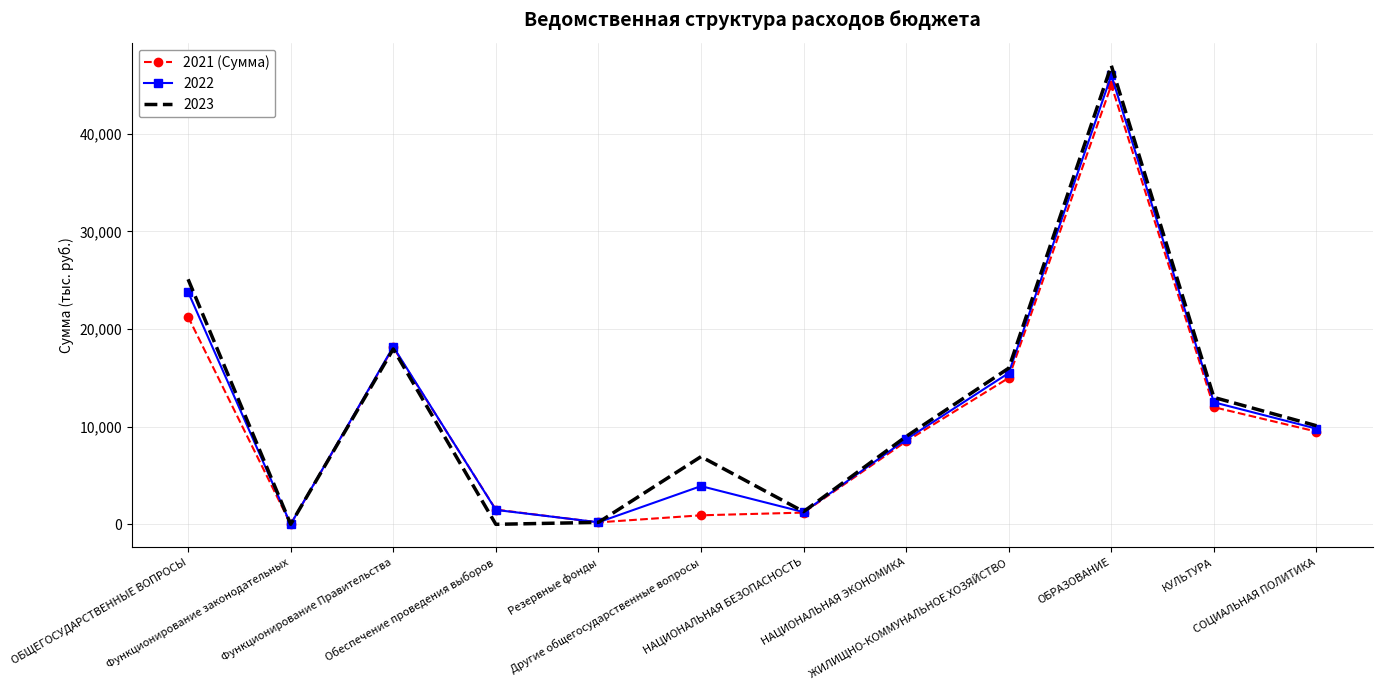

Which series has the widest spread of values?

2023